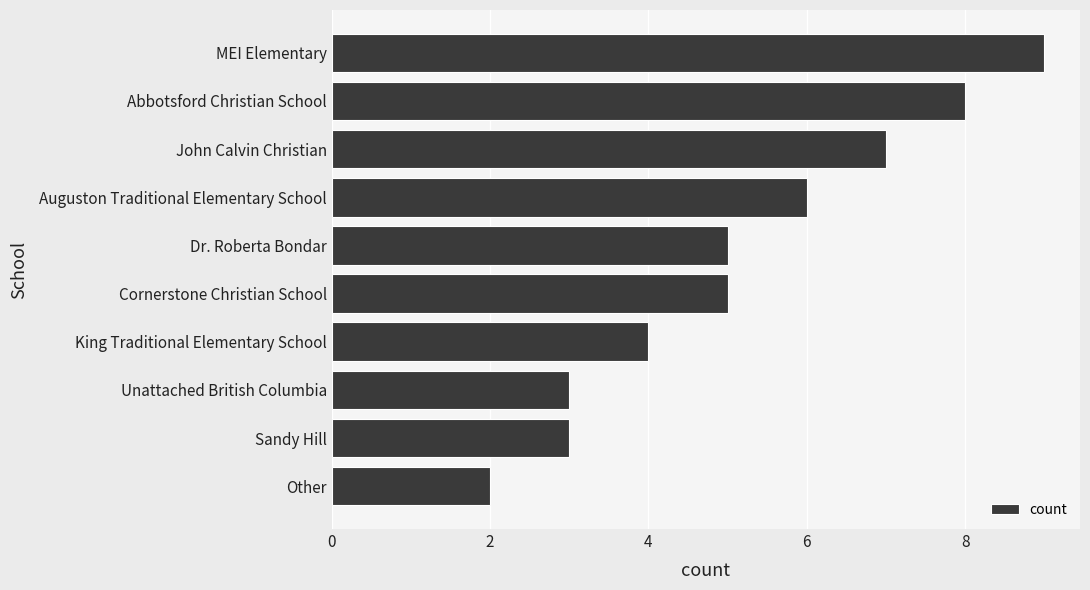

True or false: the data shows 11 at Auguston Traditional Elementary School.

False